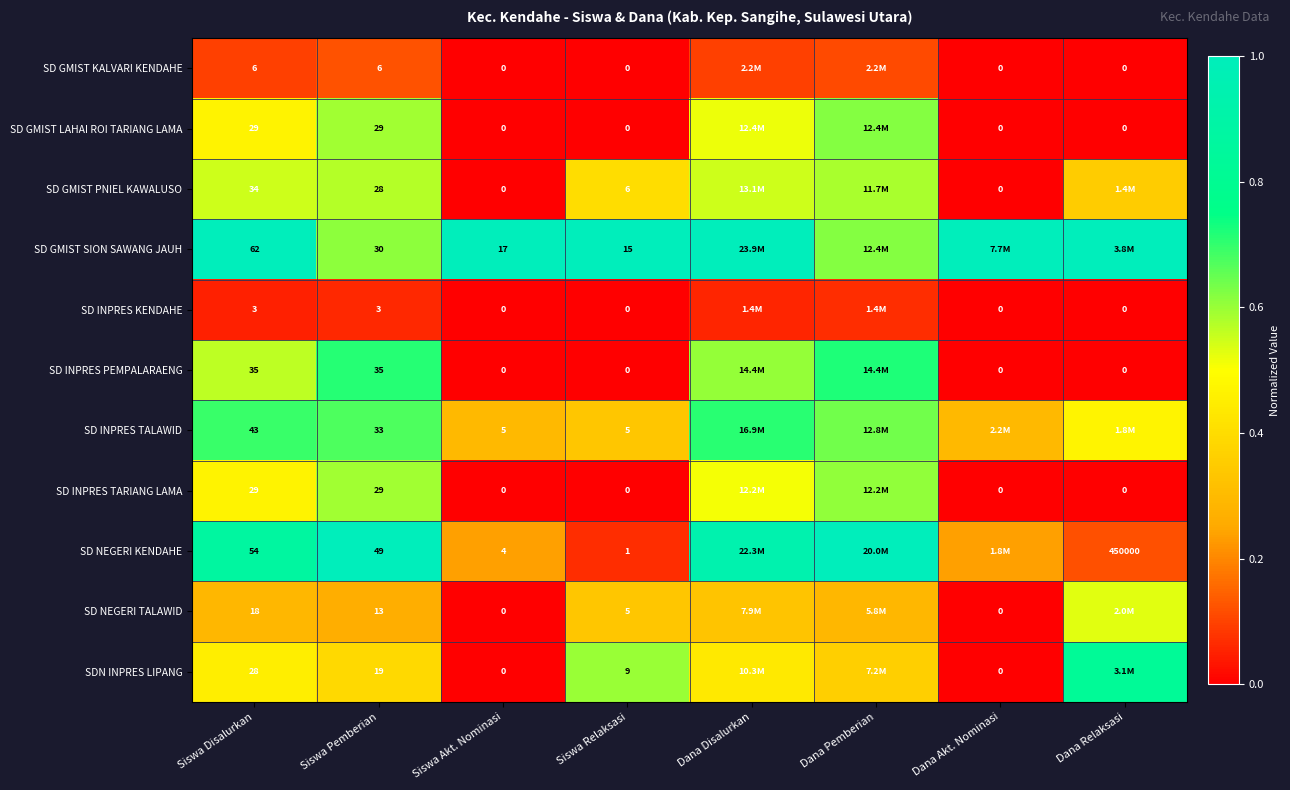

Between Siswa Disalurkan and Siswa Pemberian, which series saw the biggest shift?

SD GMIST SION SAWANG JAUH